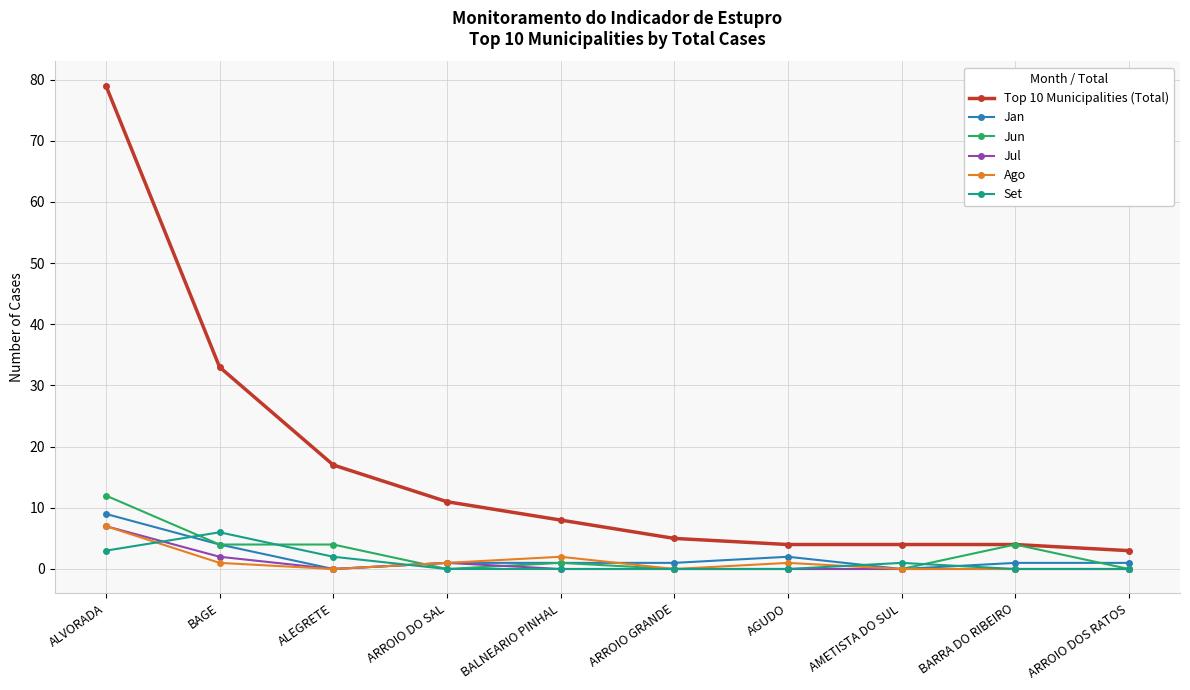

The Jun series shows 17 at ALVORADA. True or false?

False